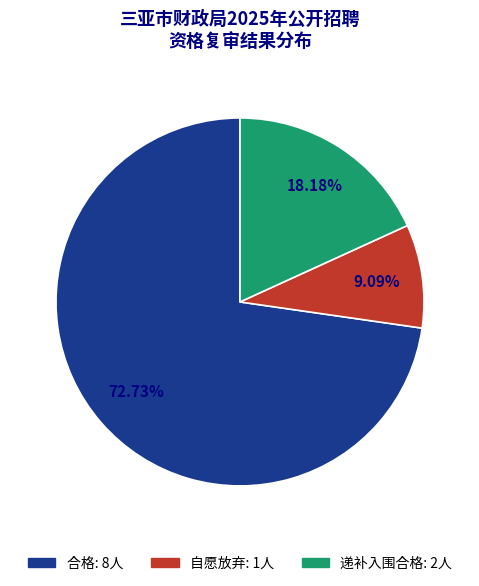

How many slices are in this pie chart?

3